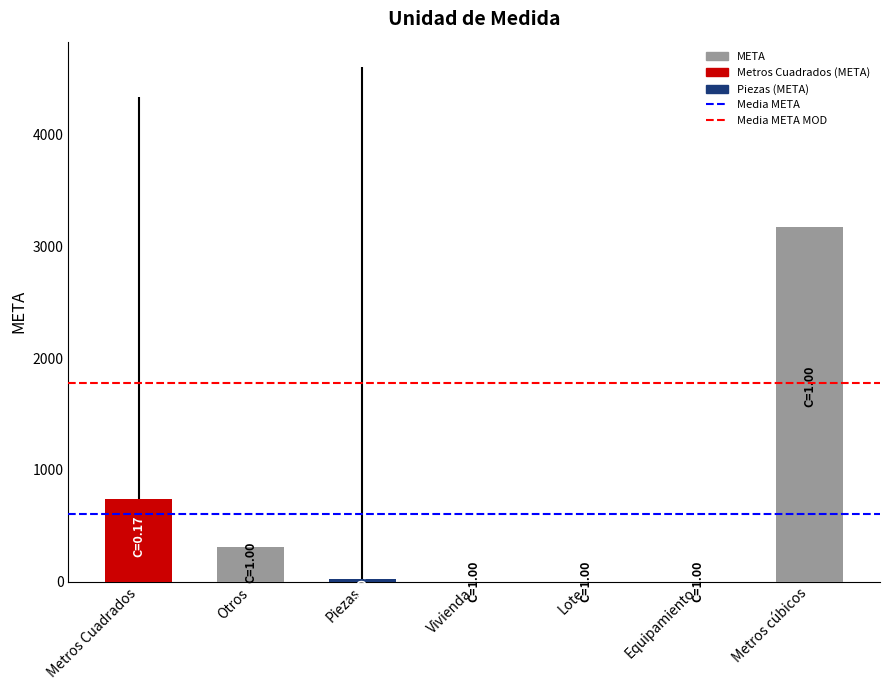

What is the greatest value displayed?

3172.1